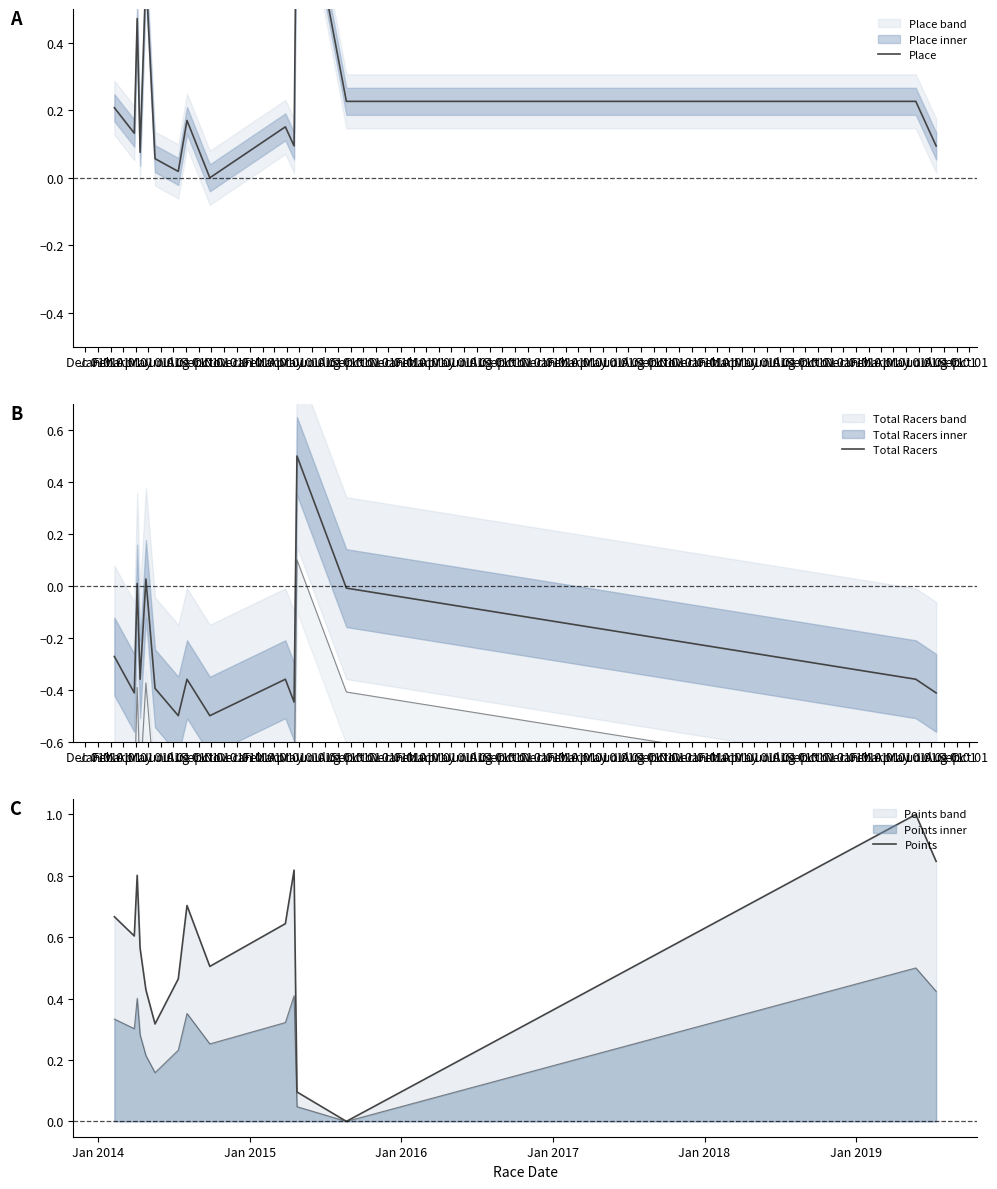

What is the total value across all series at Dec 01?

0.6